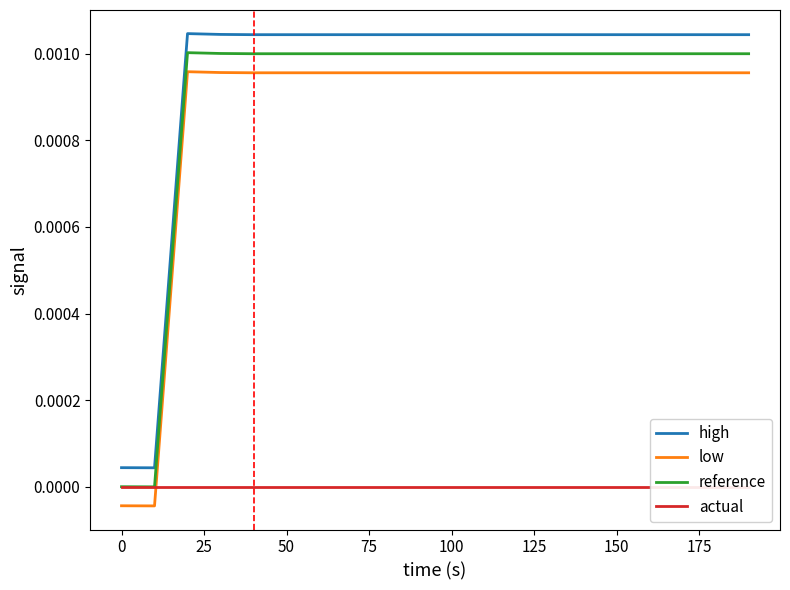

True or false: high and low cross at least once.

False